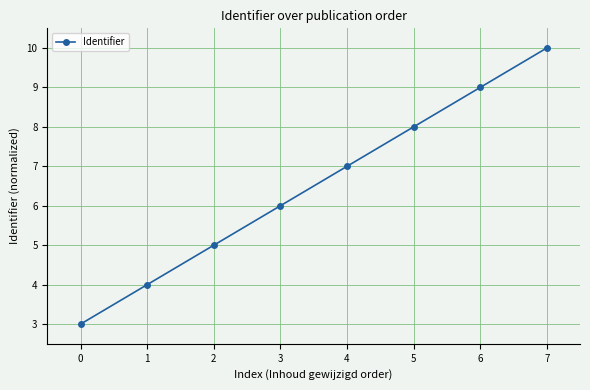

Reading right to left, transcribe all the data shown in this chart.

7=10	6=9	5=8	4=7	3=6	2=5	1=4	0=3